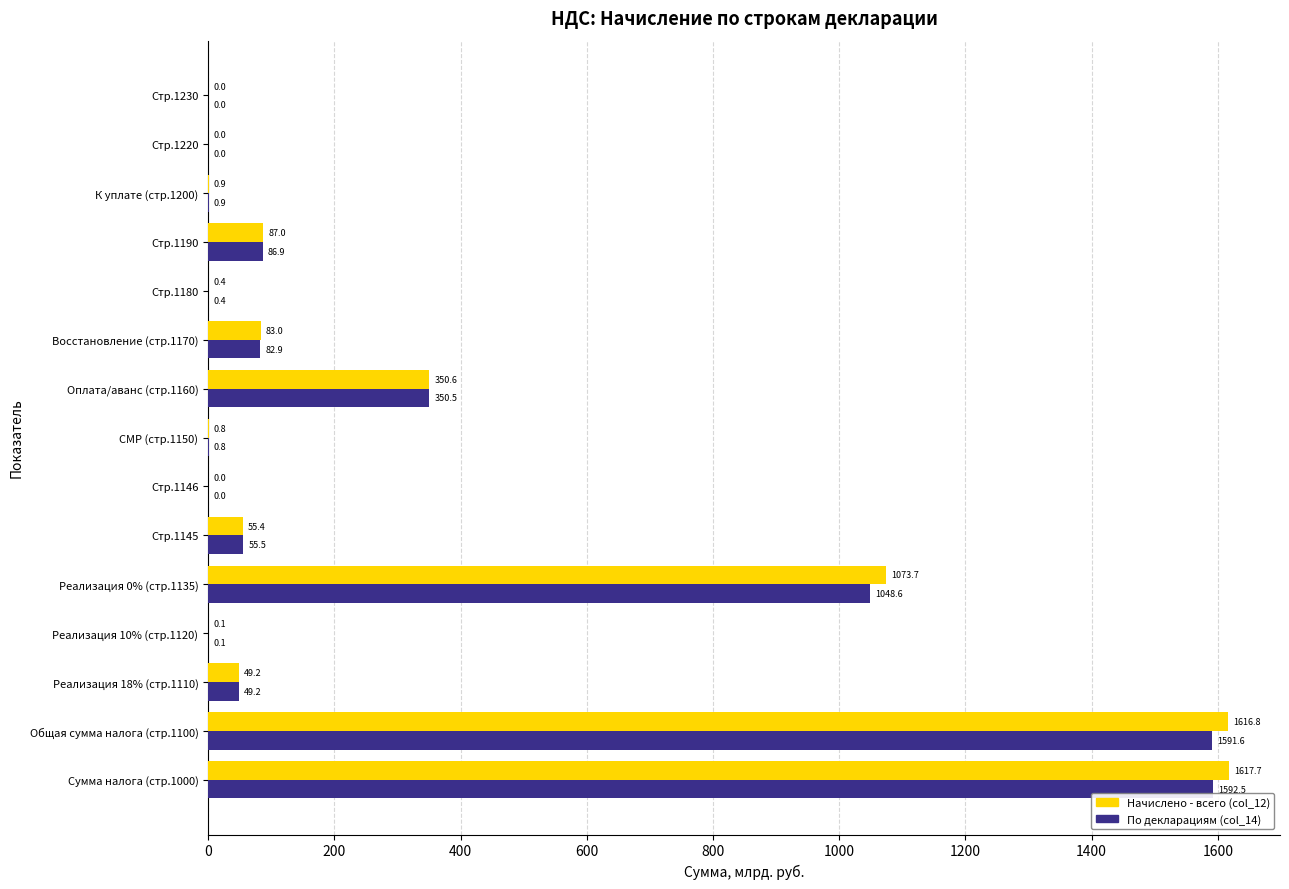

How many data points in По декларациям (col_14) are above 49?

8